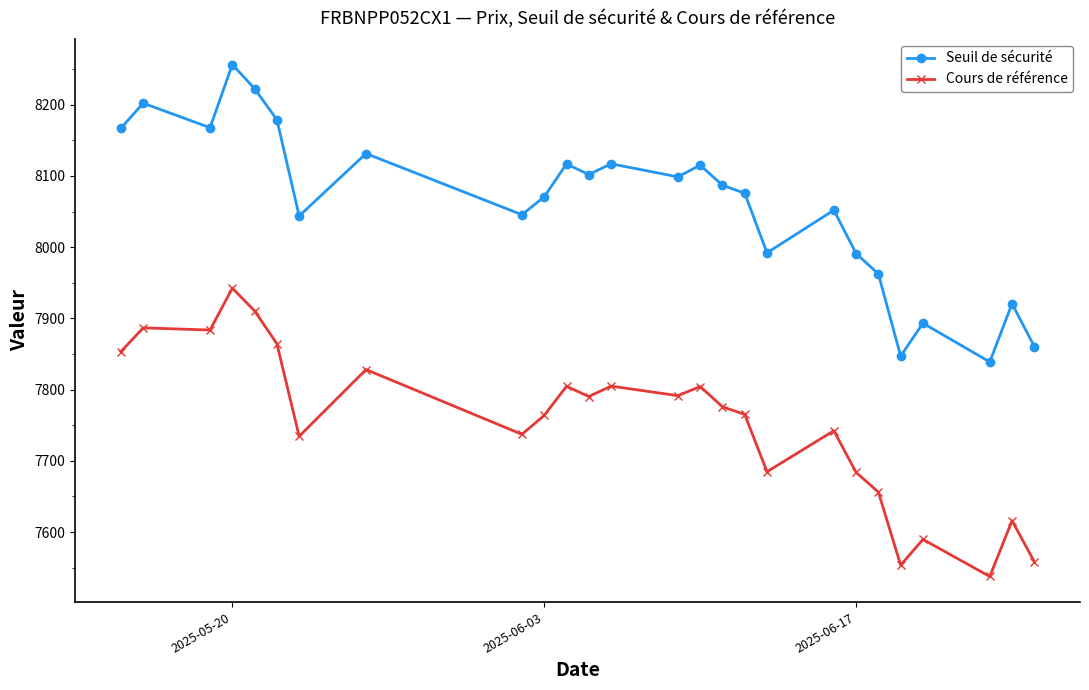

How many lines are shown in the chart?

2